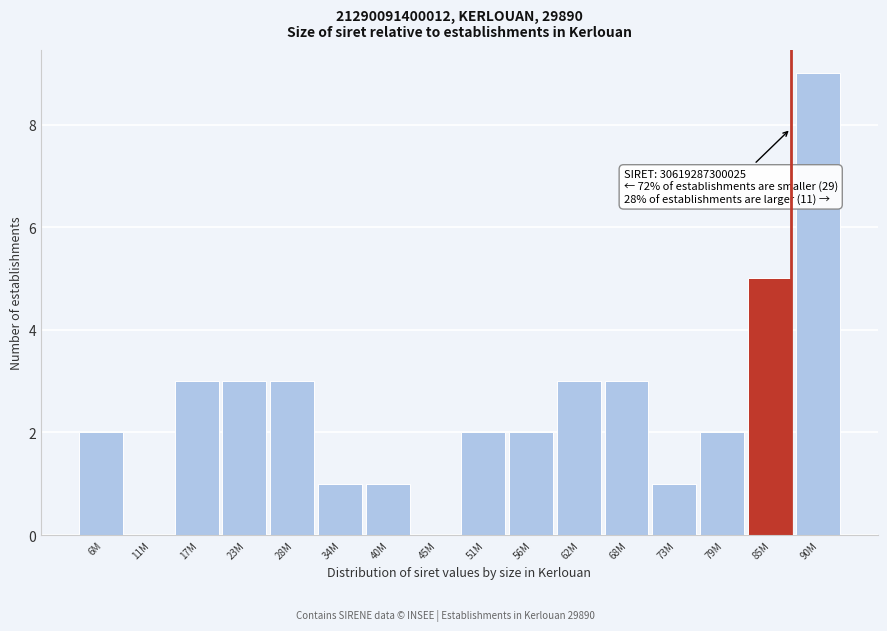

Reading left to right, transcribe all the data shown in this chart.

6M=2	11M=0	17M=3	23M=3	28M=3	34M=1	40M=1	45M=0	51M=2	56M=2	62M=3	68M=3	73M=1	79M=2	85M=5	90M=9